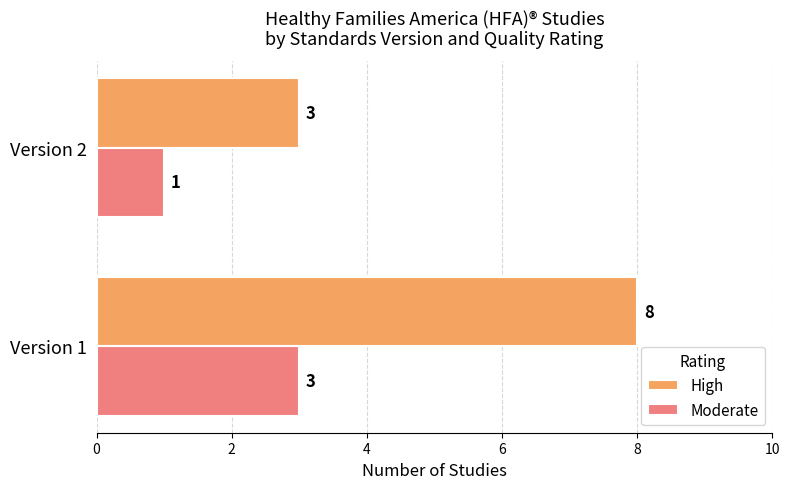

Is it true that High equals 3 at Version 1?

False